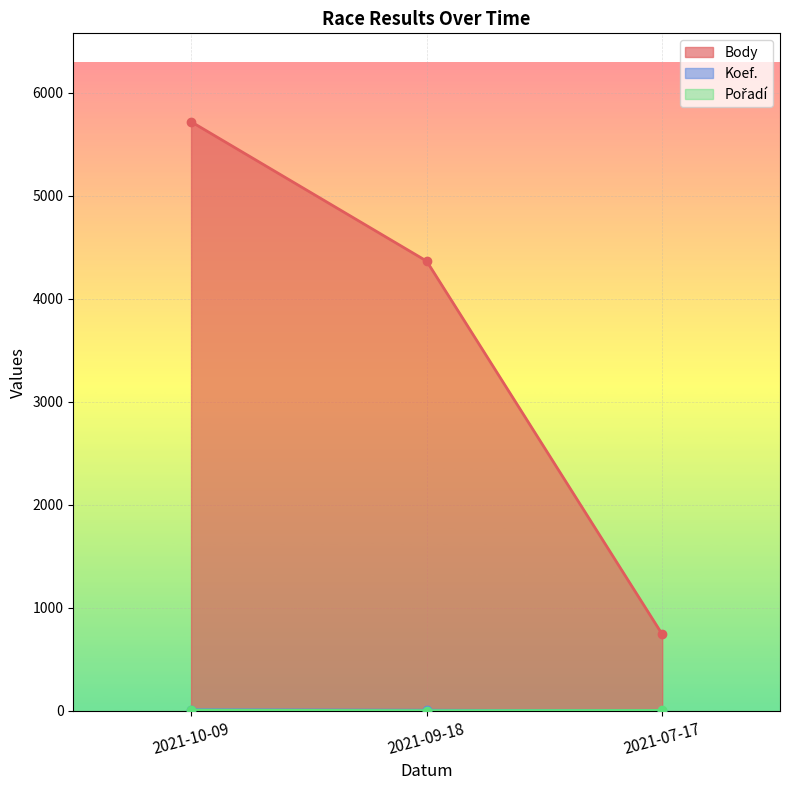

What is the total value across all series at 2021-10-09?

5740